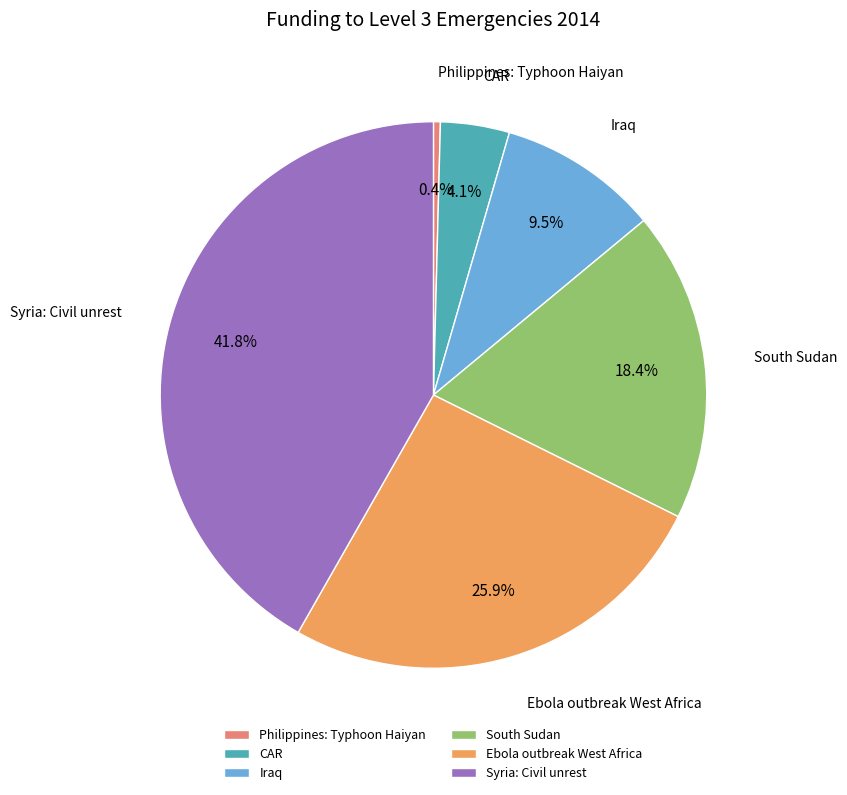

Is there any slice that represents more than half of the pie?

No